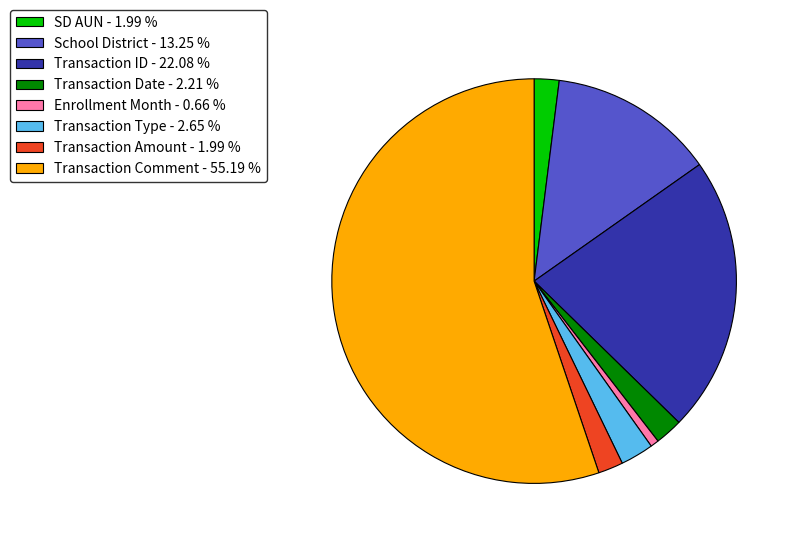

What is the smallest slice in the pie chart?

Enrollment Month